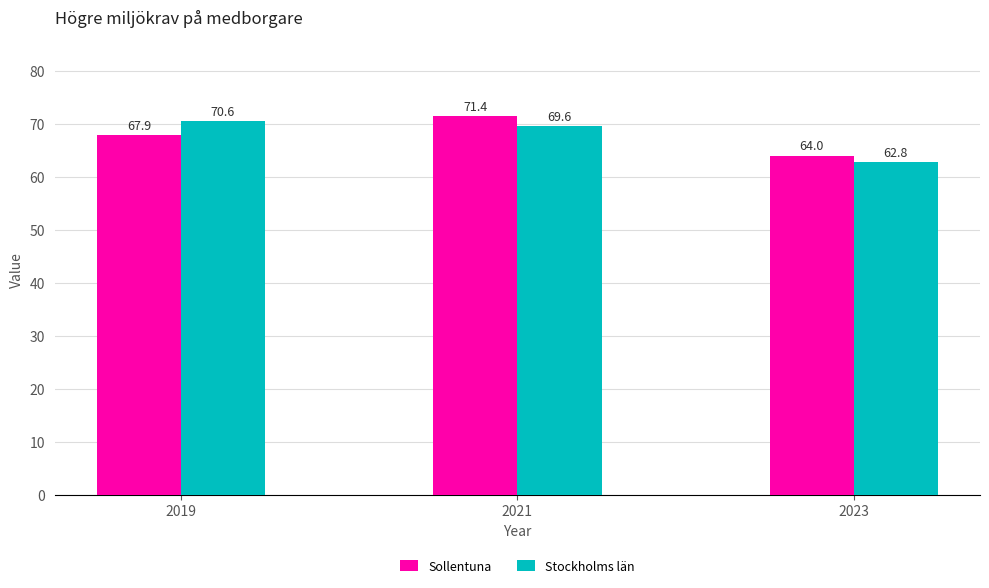

Which series changed the most between 2021 and 2023?

Sollentuna